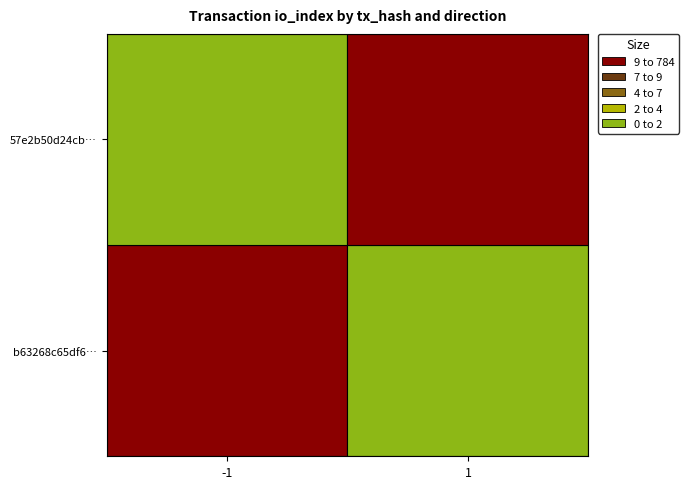

Between direction and io_index, which is larger?

io_index